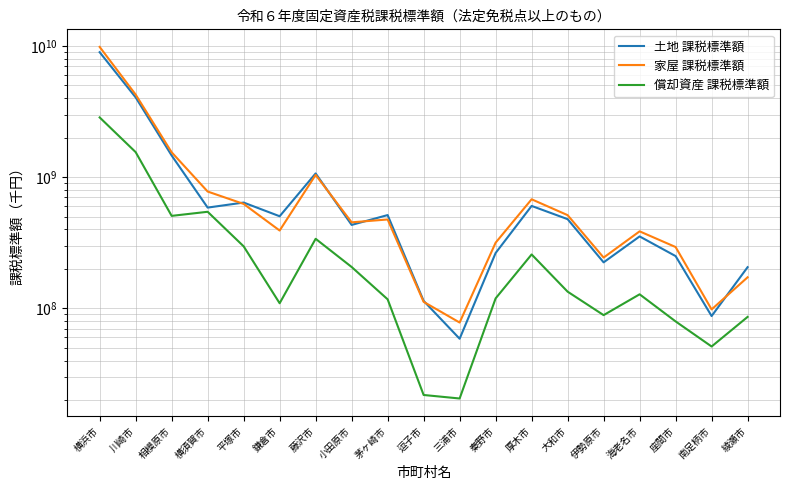

At how many categories does at least one series exceed 5000413474?

1